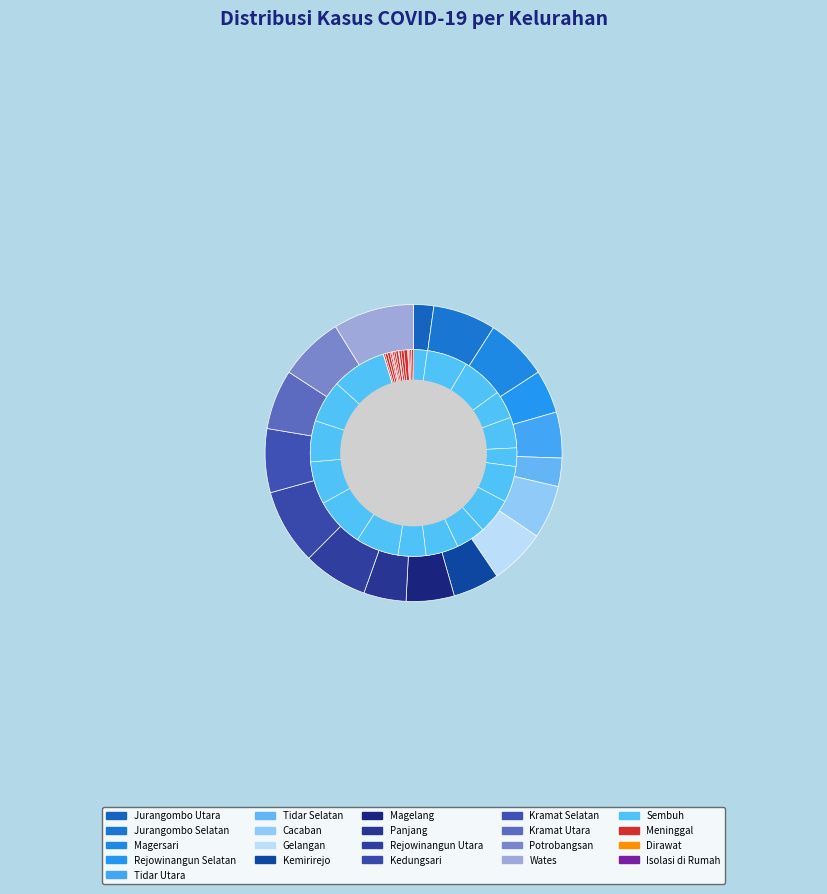

How many slices are in this pie chart?

17